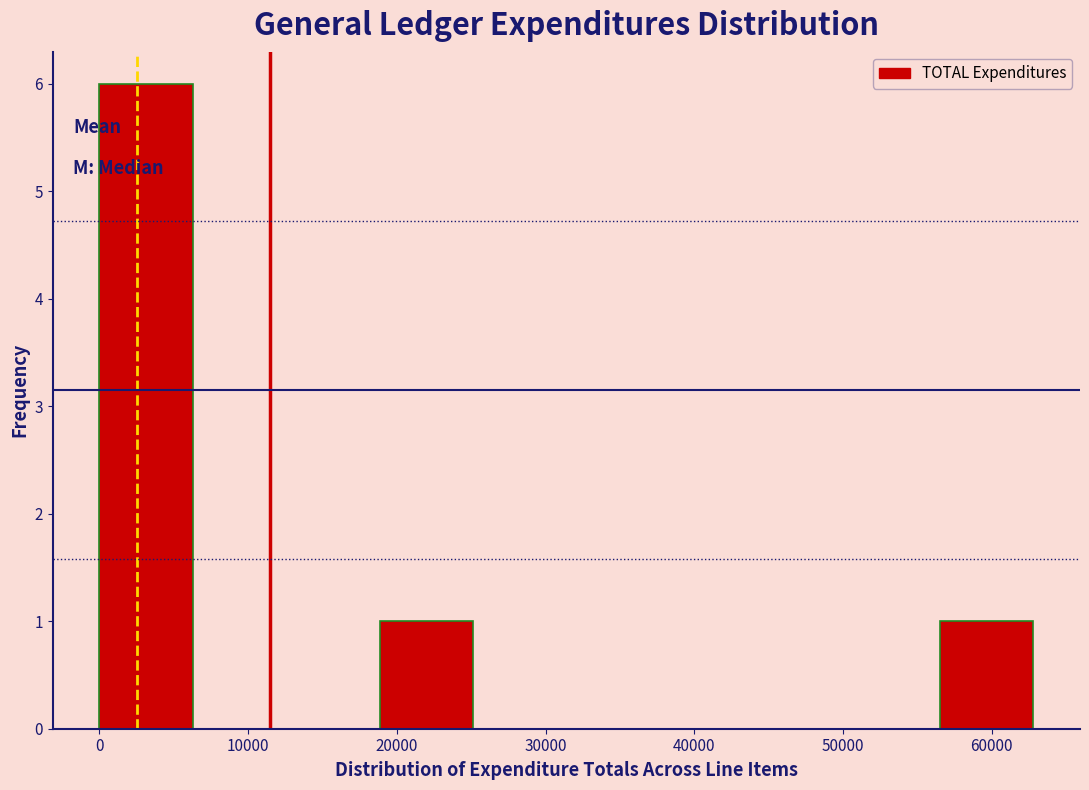

How tall is the bar that spans 0 to 6000 on the x-axis? Neither the bar edges nor the heights are printed on the chart, so give them approximately, as read against the axes.

6